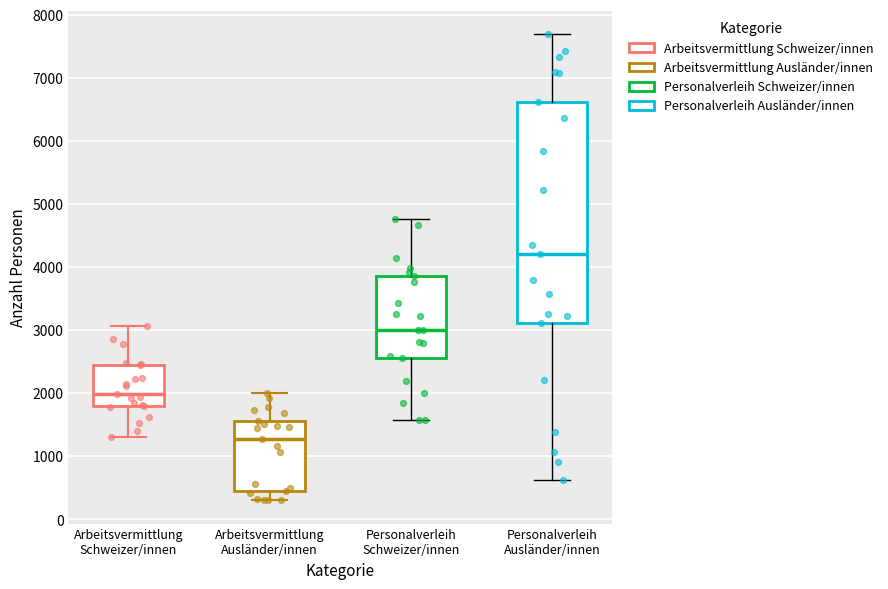

Reading left to right, transcribe this box plot: for each box, give where its median line is, the range the box spans, and where its two whiskers end, as read against the y-axis. The values are not printed on the chart, so give them approximately, as read against the axis.

Arbeitsvermittlung Schweizer/innen: median 2000, box 1800 to 2500, whiskers 1300 to 3100
Arbeitsvermittlung Ausländer/innen: median 1300, box 400 to 1600, whiskers 300 to 2000
Personalverleih Schweizer/innen: median 3000, box 2600 to 3900, whiskers 1600 to 4800
Personalverleih Ausländer/innen: median 4200, box 3100 to 6600, whiskers 600 to 7700